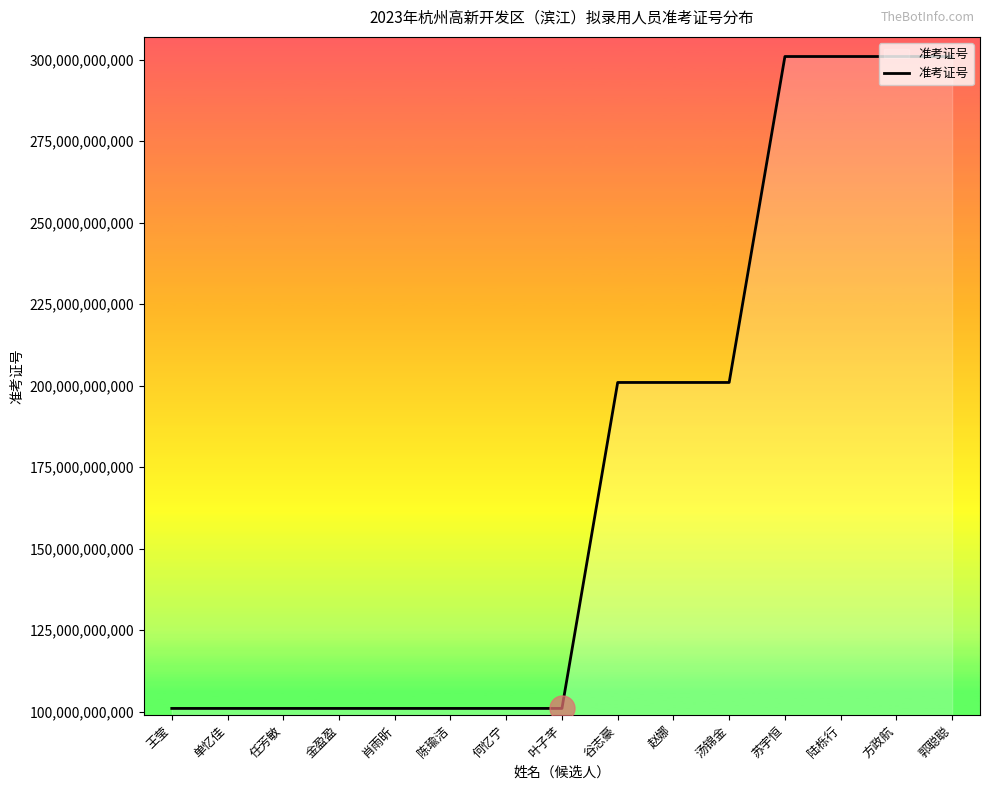

True or false: the data has more than 1 interior local peaks.

True